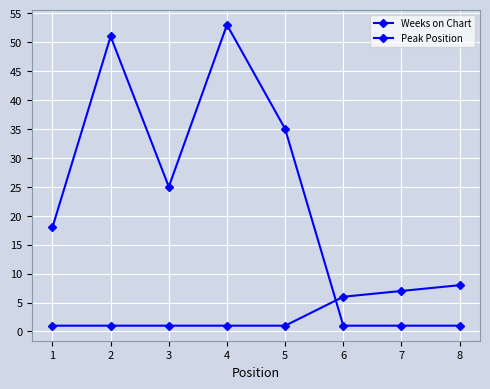

In Weeks on Chart, how many points are lower than both neighbors (excluding endpoints)?

1